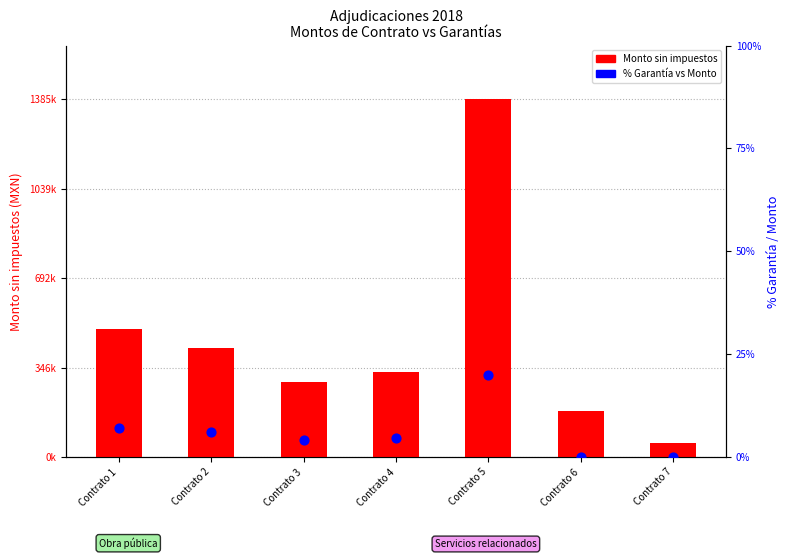

Which series reaches the maximum Y coordinate?

Monto sin impuestos